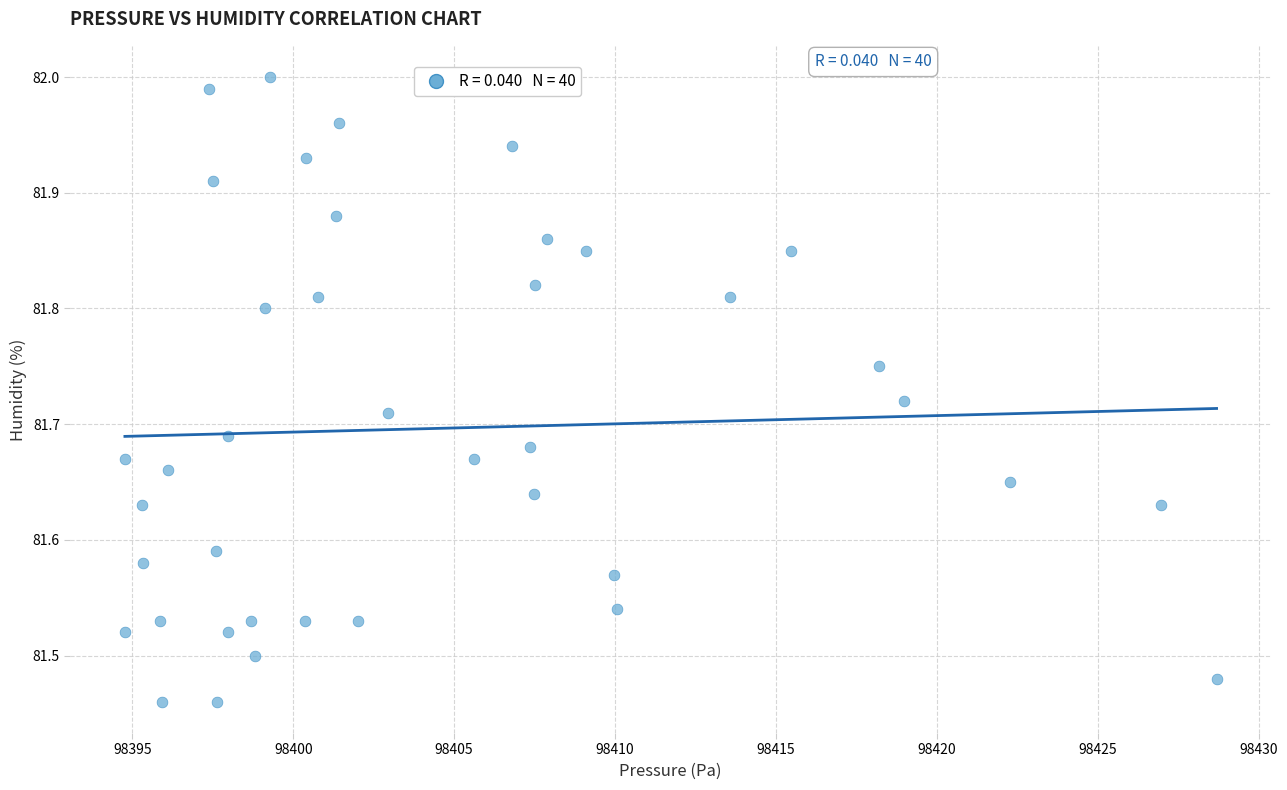

What is the range of X values (max minus min)?

33.9